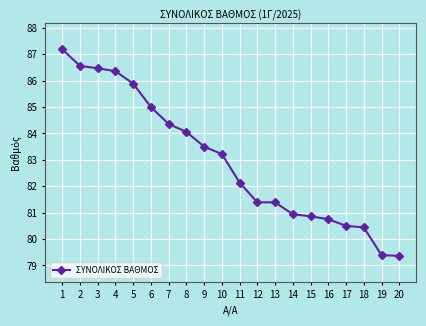

True or false: the data shows 52.8 at 12.

False